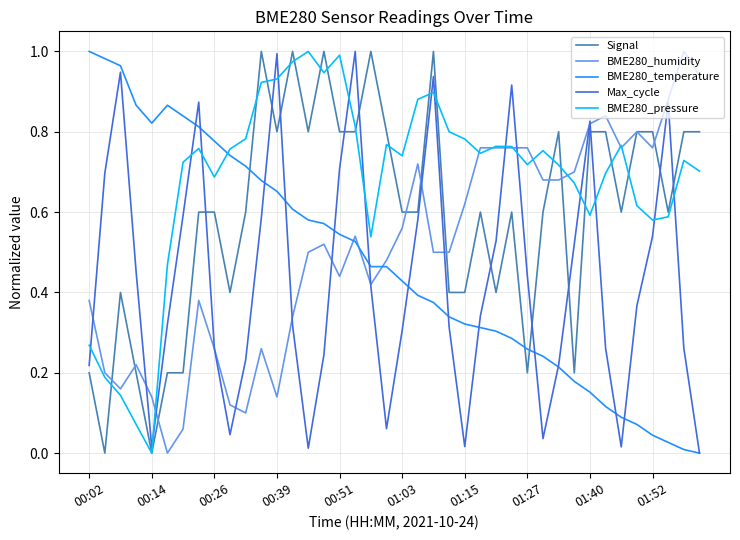

Which series has the largest total across all categories?

BME280_pressure